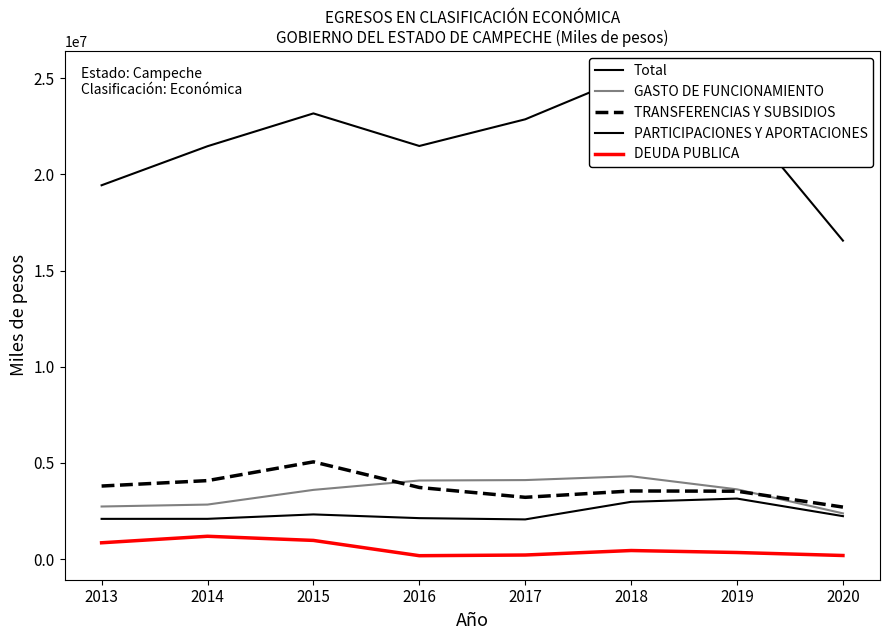

Rank the series by their maximum value, from highest to lowest.

Total, TRANSFERENCIAS Y SUBSIDIOS, GASTO DE FUNCIONAMIENTO, PARTICIPACIONES Y APORTACIONES, DEUDA PUBLICA